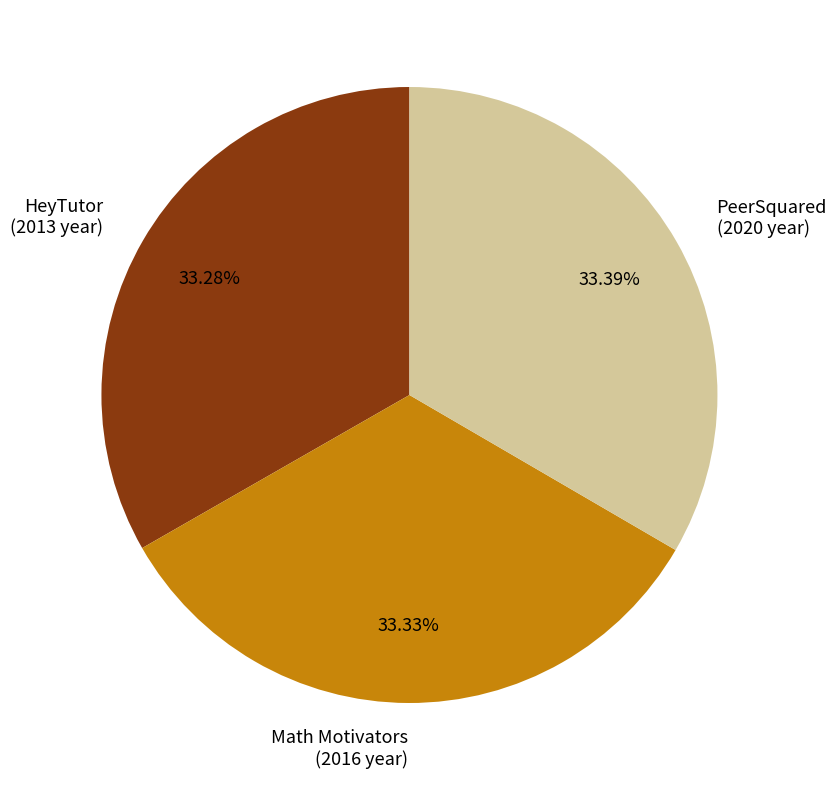

To the nearest percent, what is the combined percentage of HeyTutor and PeerSquared?

67%